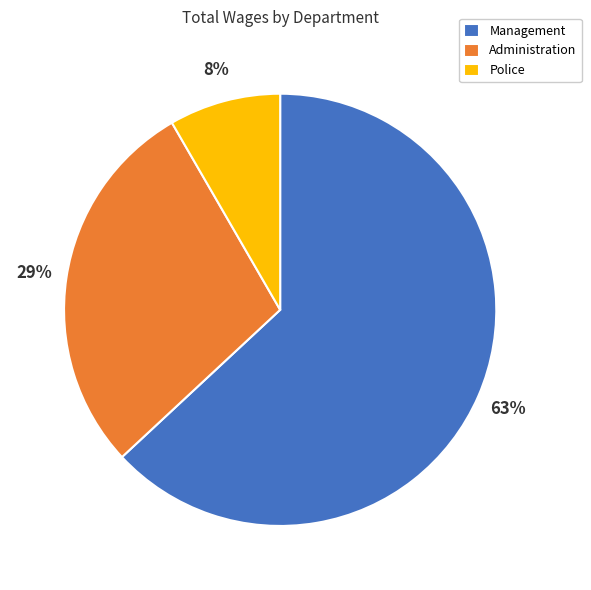

Which slice is the largest?

Management